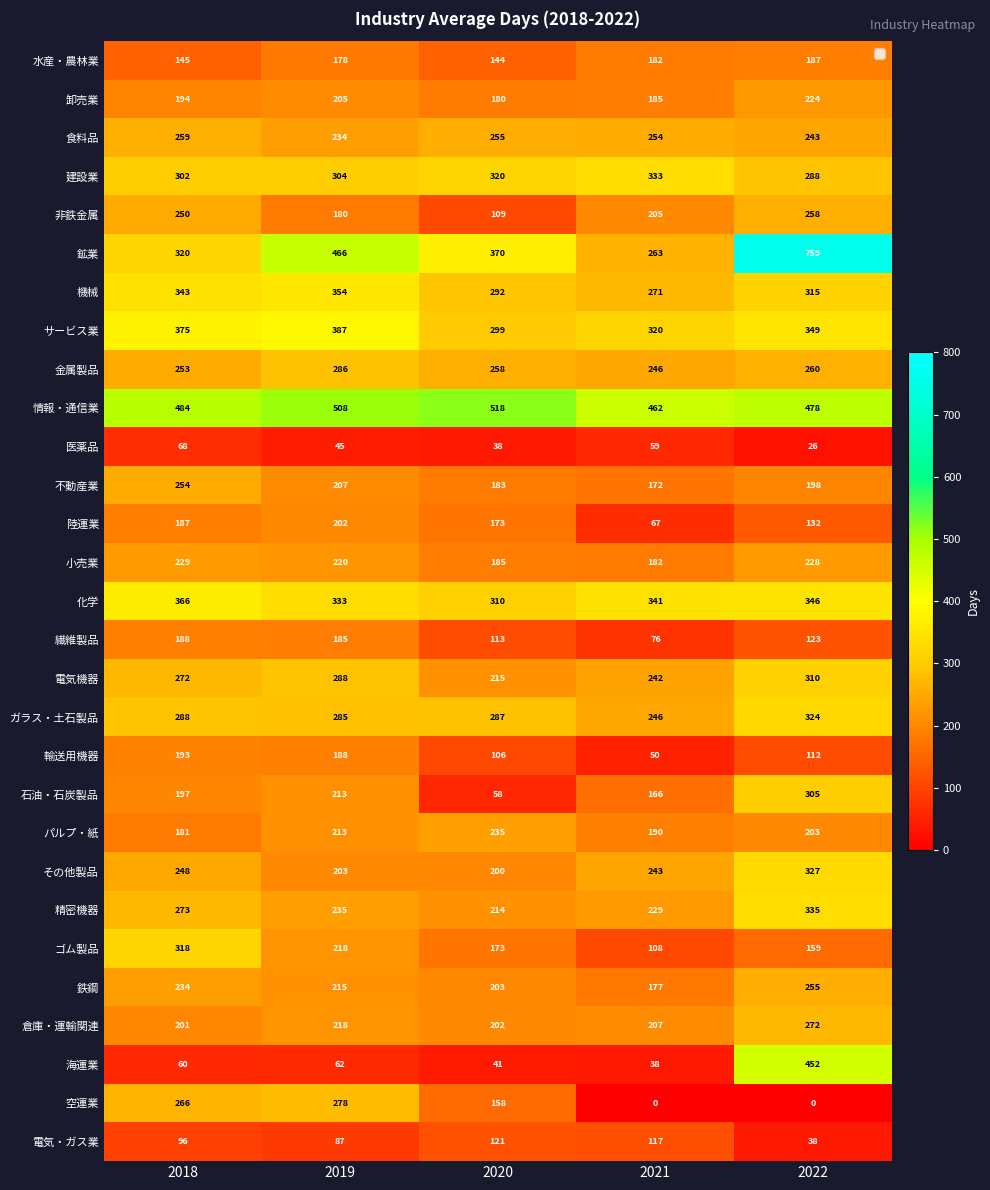

True or false: ガラス・土石製品 has a value of 128 at 2018.

False